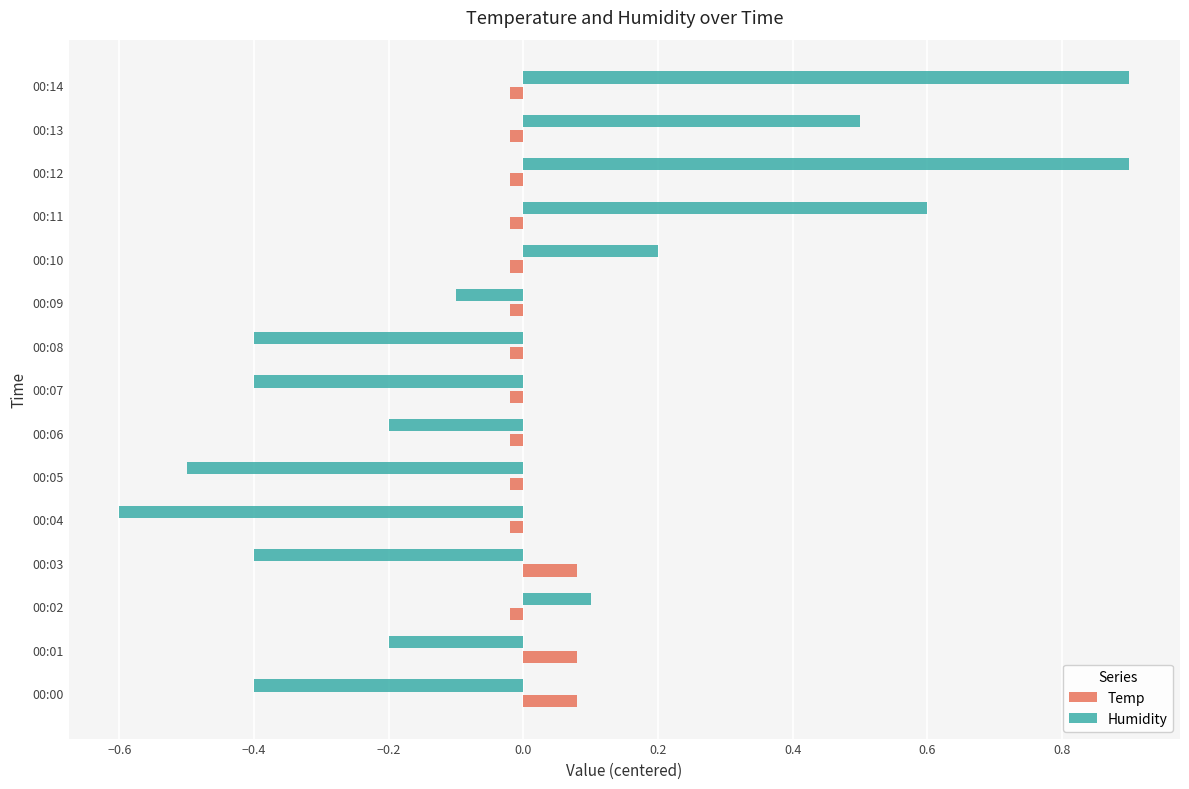

List the series in order of their peak value, highest first.

Humidity, Temp